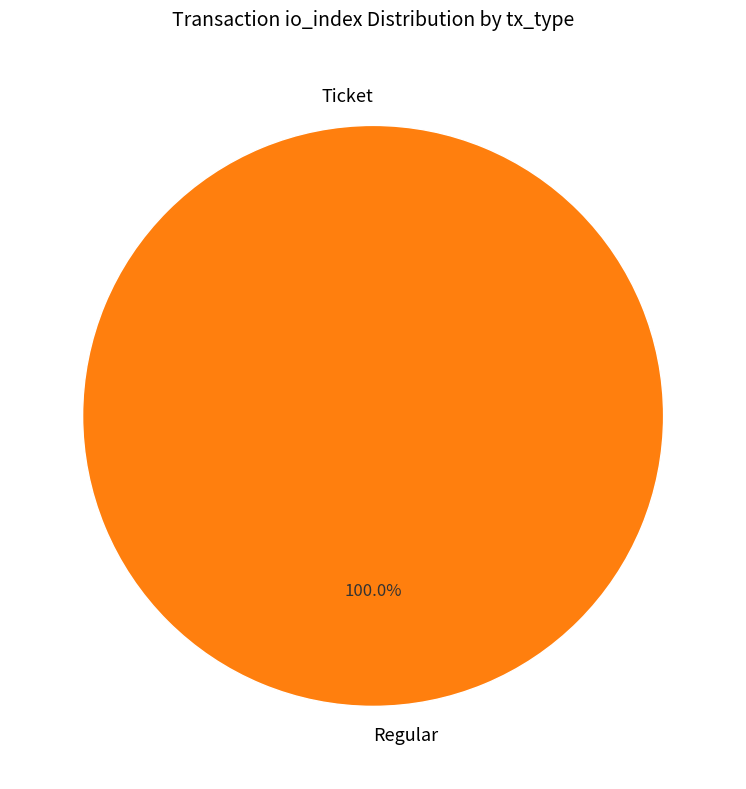

What percentage is the Regular slice, to the nearest percent?

100%